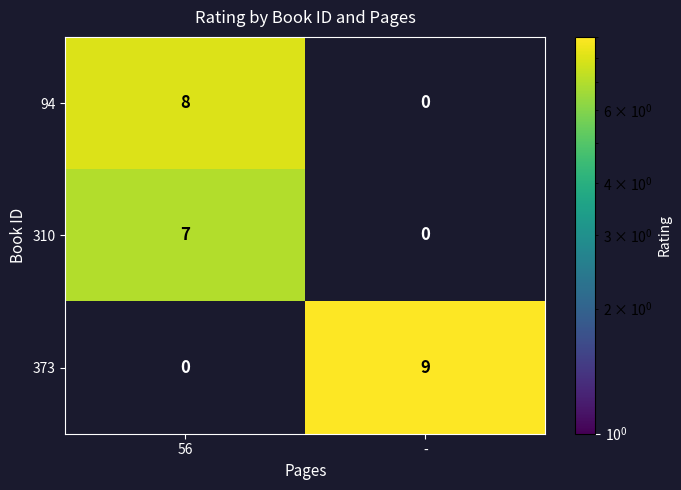

What is the difference between the 94 values at 56 and -?

8